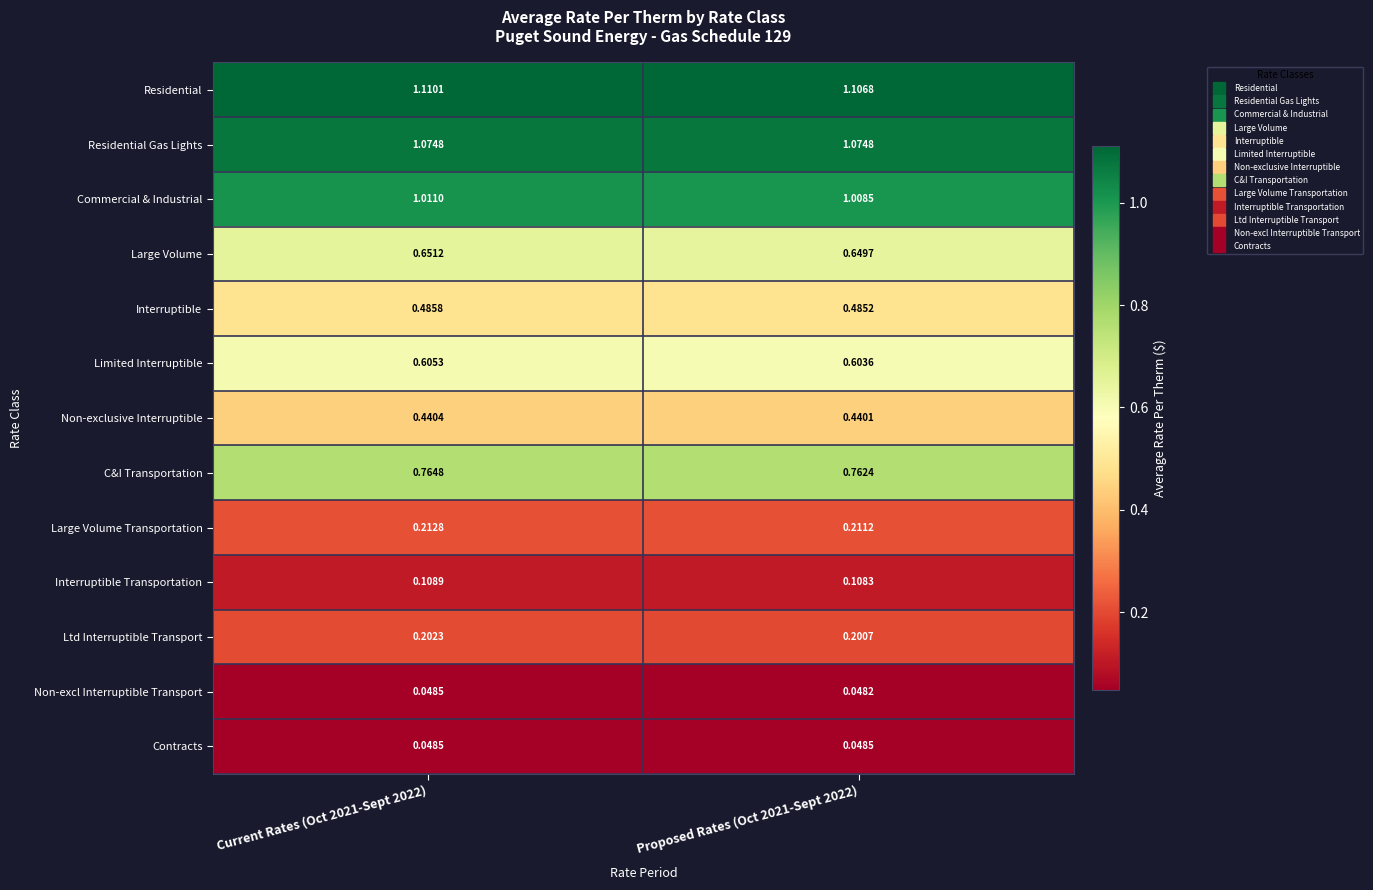

Which series has the largest range (max minus min)?

Residential